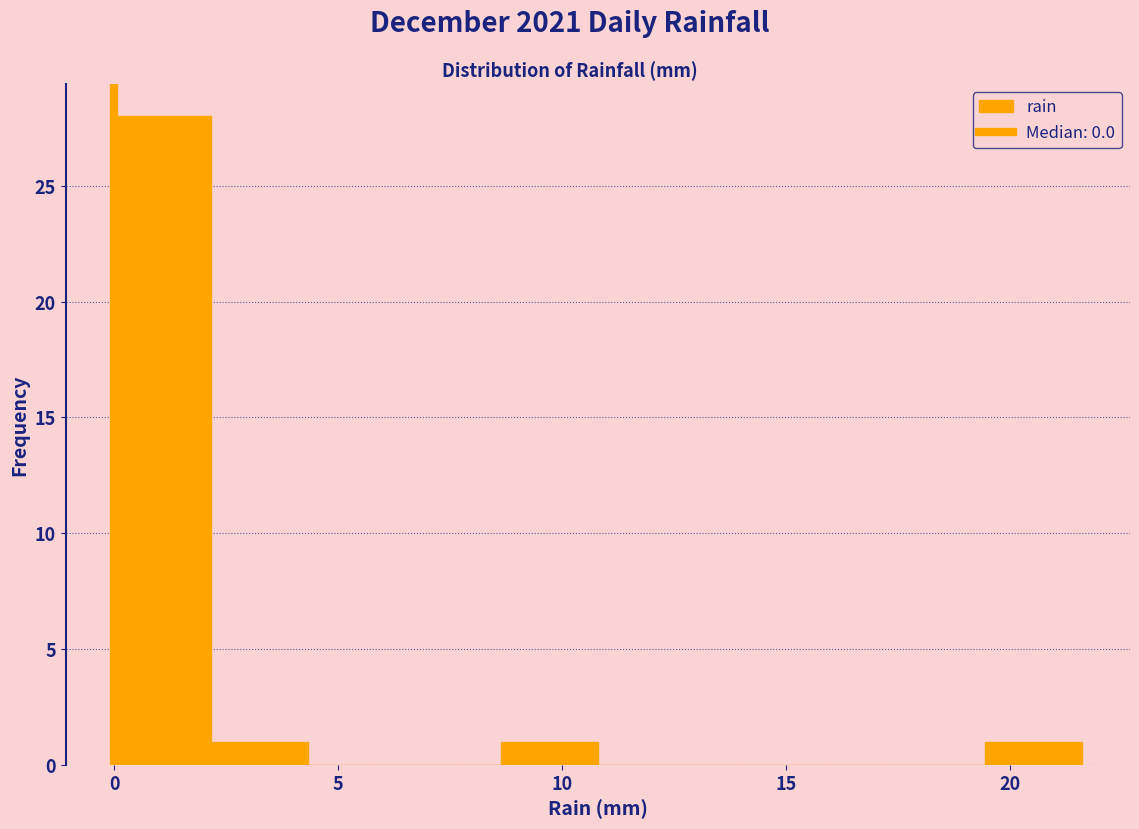

Reading left to right, list every bar in this chart as the range it spans on the x-axis followed by its height. Neither the bar edges nor the heights are printed on the chart, so give them approximately, as read against the axes.

0.0 to 2.0: 28
2.0 to 4.5: 1
4.5 to 6.5: 0
6.5 to 8.5: 0
8.5 to 11.0: 1
11.0 to 13.0: 0
13.0 to 15.0: 0
15.0 to 17.5: 0
17.5 to 19.5: 0
19.5 to 21.5: 1